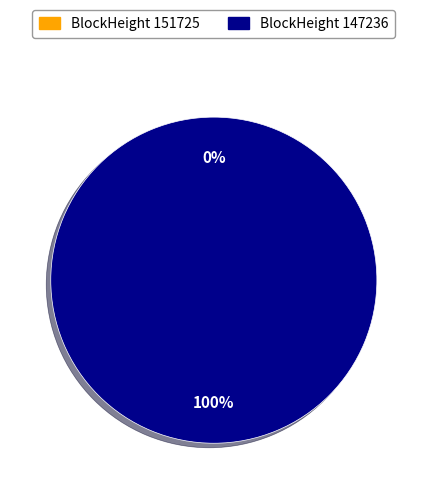

Rank the categories by value from highest to lowest.

147236, 151725